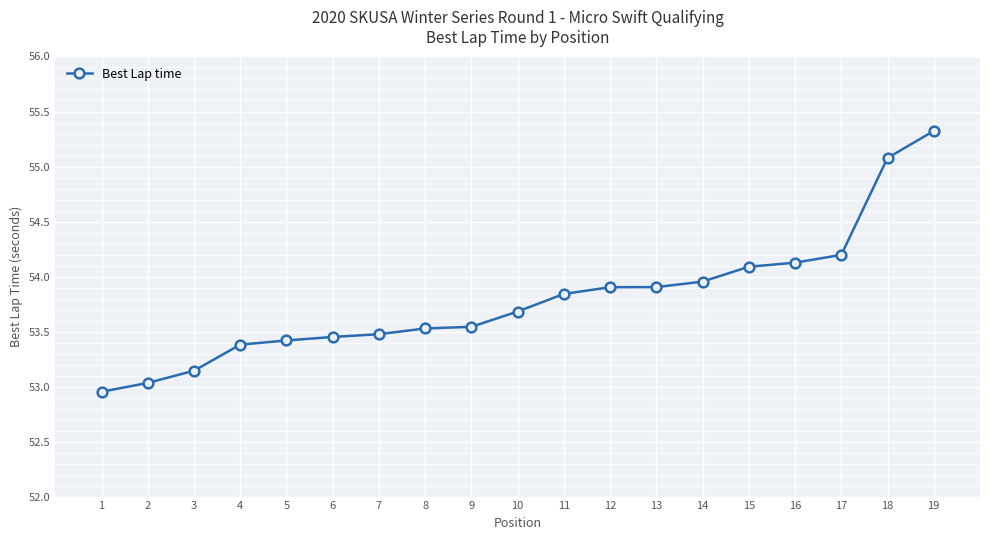

What is the change in value from 3 to 11?

+0.7